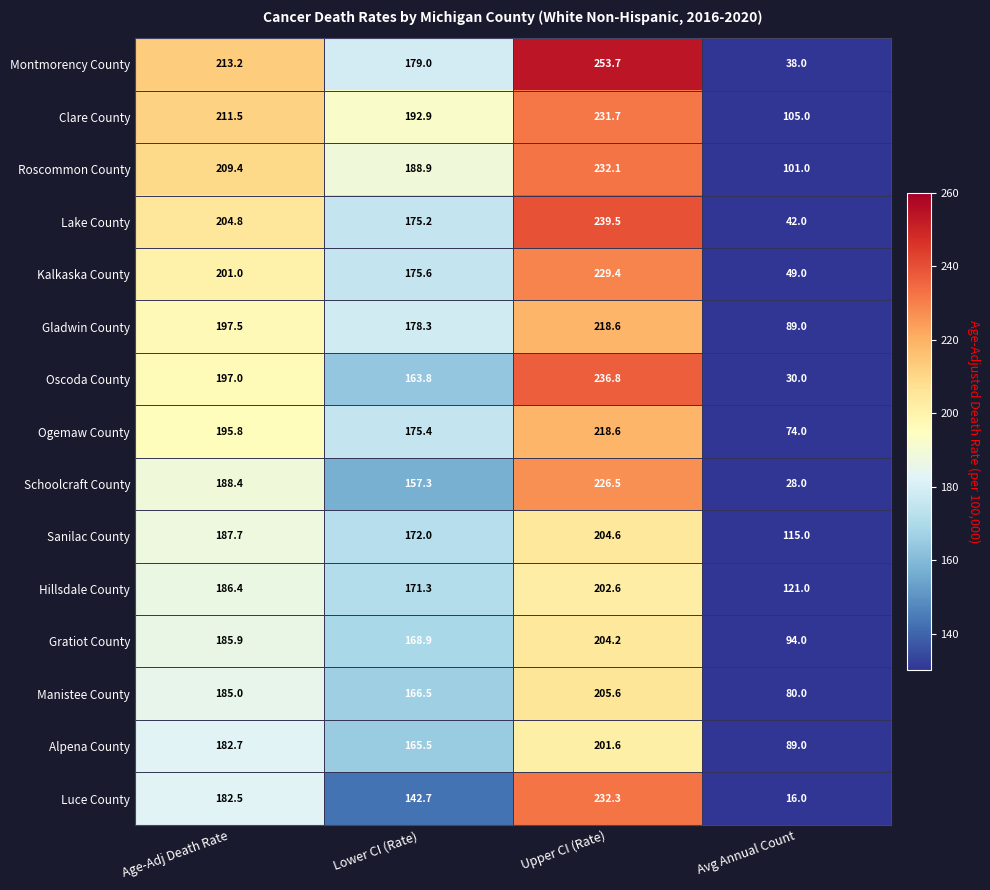

Which series has the largest range (max minus min)?

Luce County